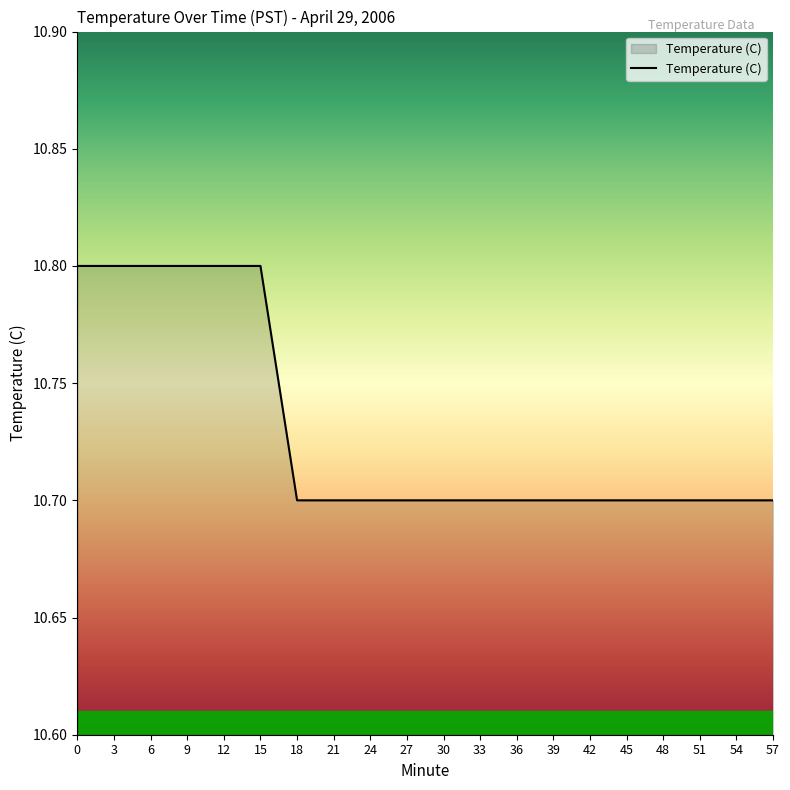

What is the smallest value displayed?

10.7